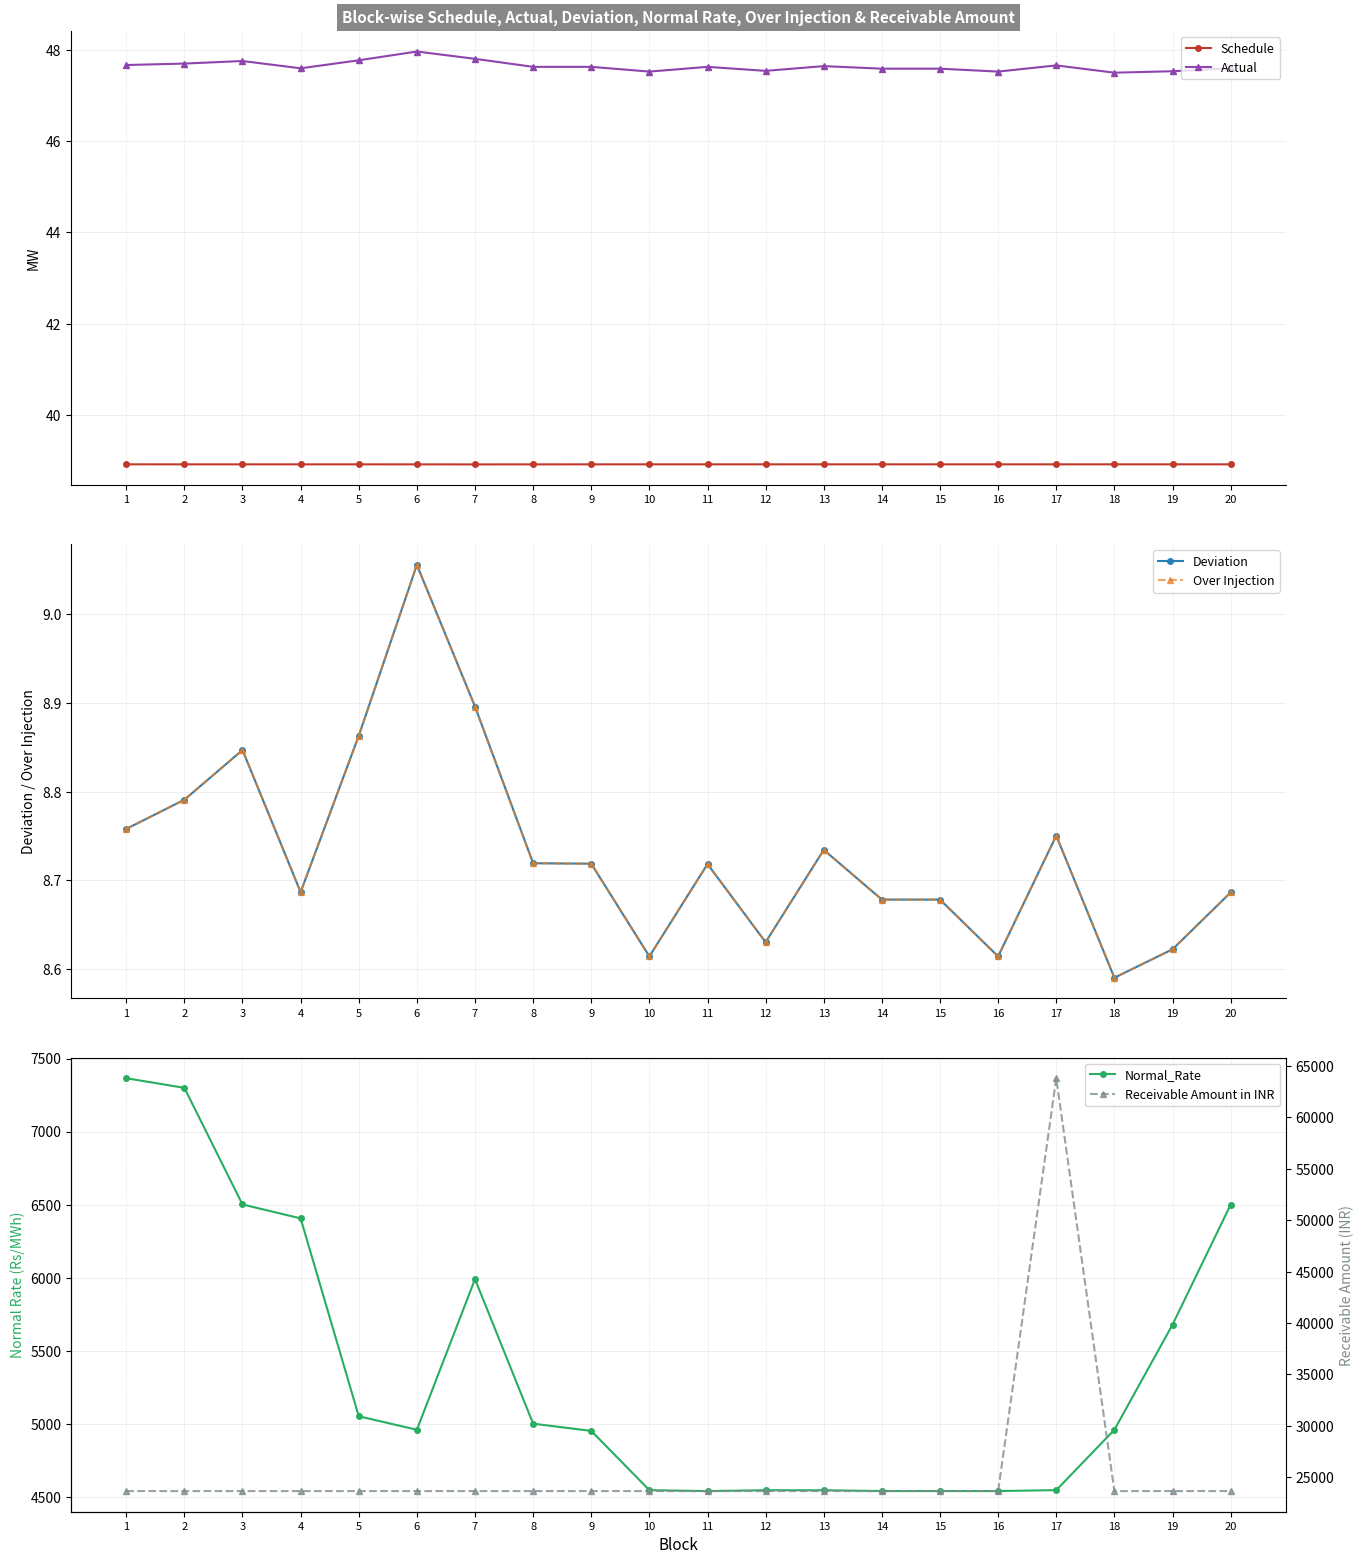

What is the value of the Actual point at the 15th from the left?

47.6